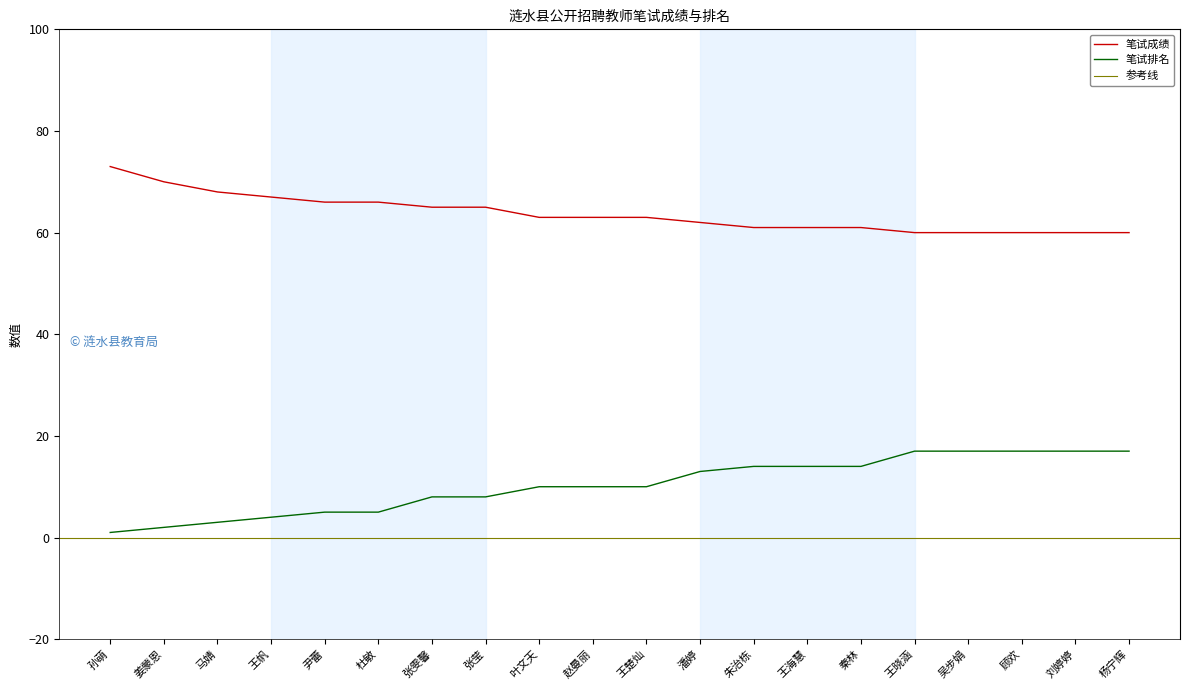

Where is 笔试排名 nearest to the value 9?

张雯馨